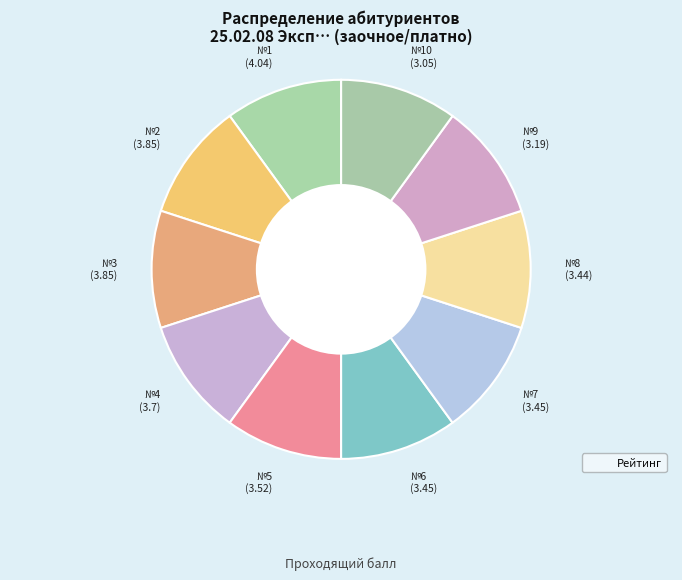

Approximately how many times larger is the value at №9 (3.19) compared to №6 (3.45)?

1.0